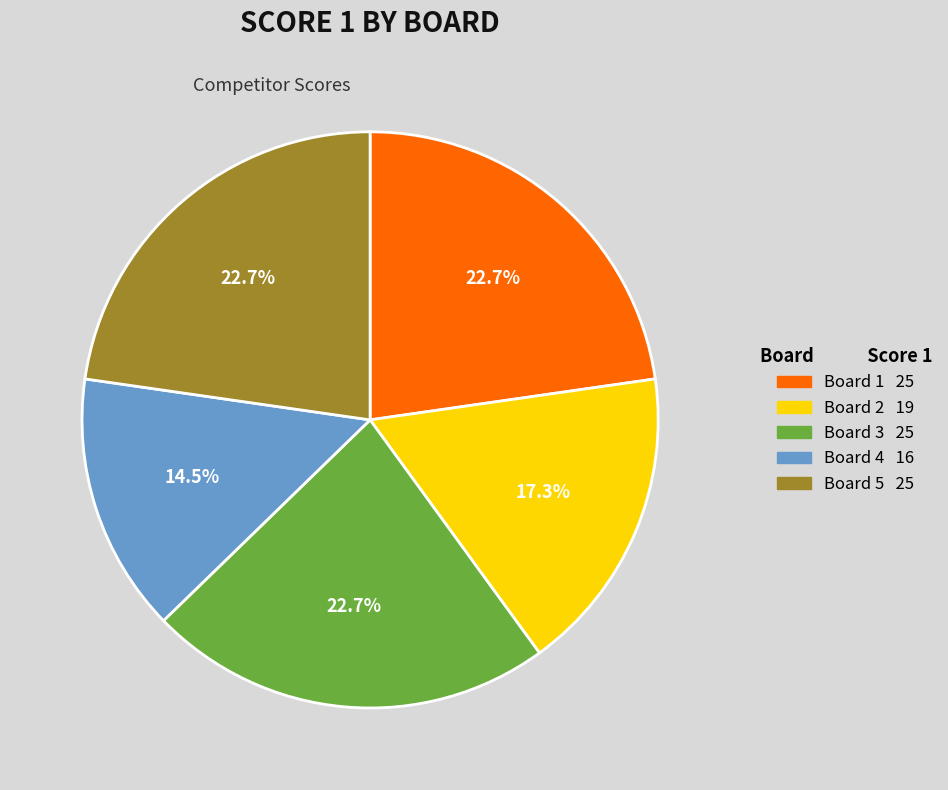

Does Board 2 represent more than half of the total?

No